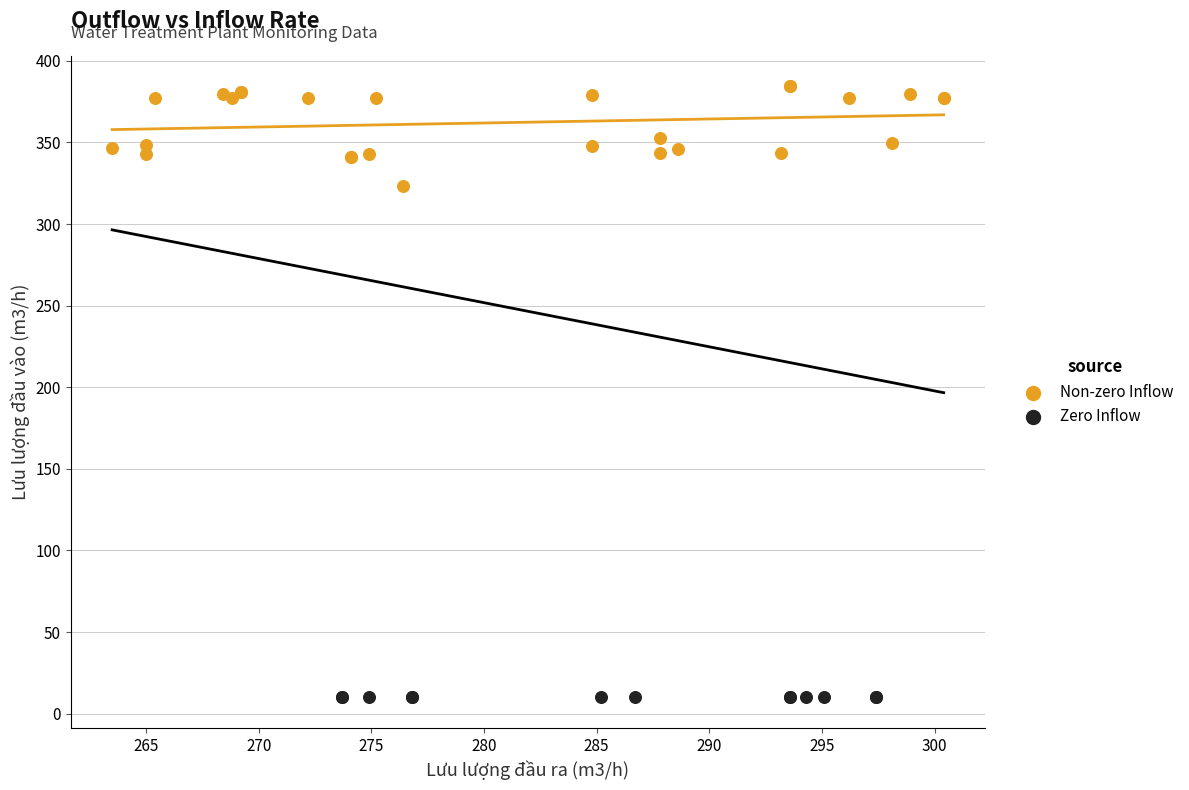

Which series reaches the maximum Y coordinate?

Non-zero Inflow